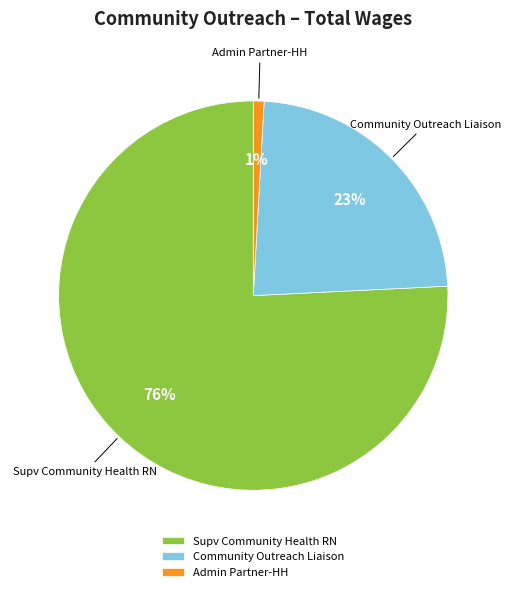

Combined, do Supv Community Health RN and Community Outreach Liaison account for over 50%?

Yes